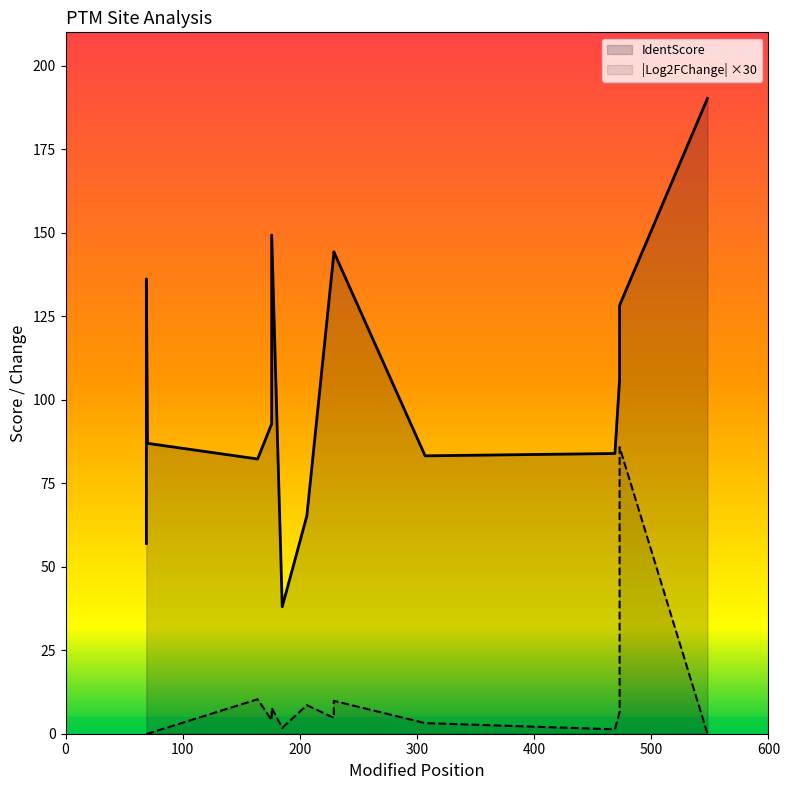

At which category is the sum across all series the highest?

13